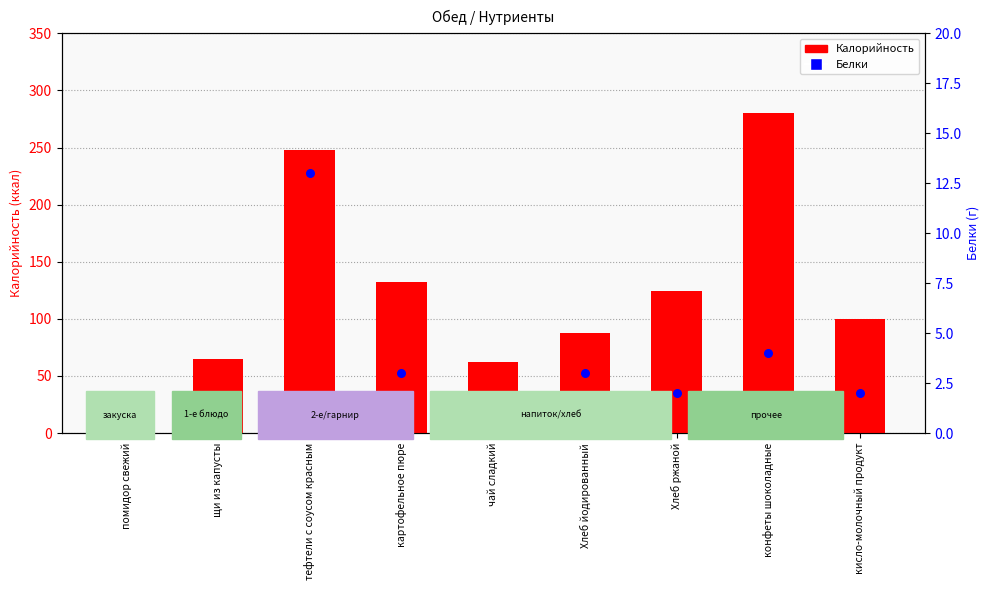

Which series has the largest total across all categories?

Калорийность